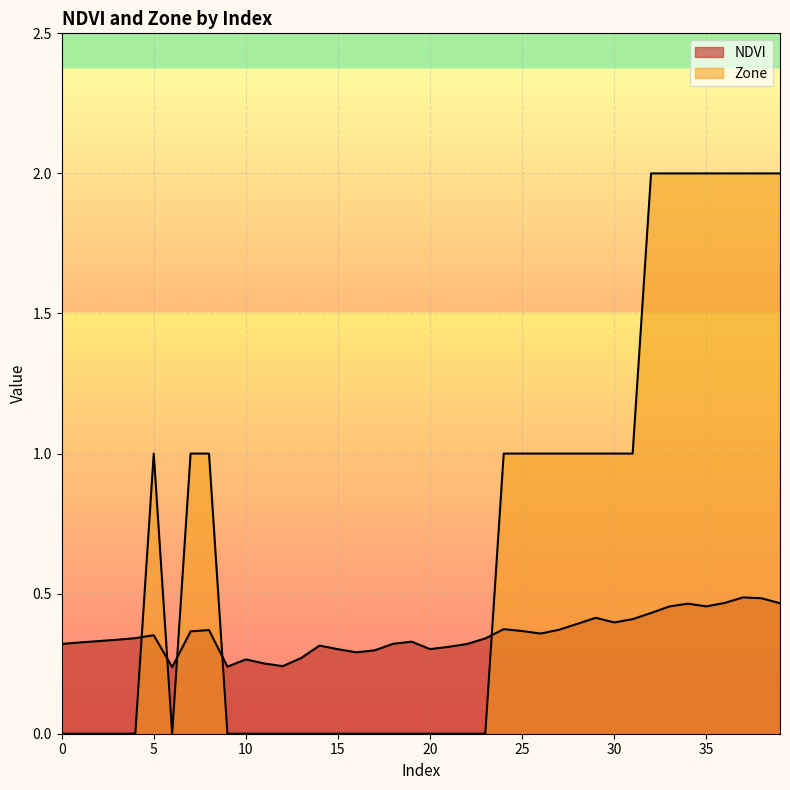

Reading right to left, transcribe all the data shown in this chart.

NDVI: 0.5	0.5	0.5	0.5	0.5	0.5	0.5	0.4	0.4	0.4	0.4	0.4	0.4	0.4	0.4	0.4	0.3	0.3	0.3	0.3	0.3	0.3	0.3	0.3	0.3	0.3	0.3	0.2	0.3	0.3	0.2	0.4	0.4	0.2	0.4	0.3	0.3	0.3	0.3	0.3
Zone: 2.0	2.0	2.0	2.0	2.0	2.0	2.0	2.0	1.0	1.0	1.0	1.0	1.0	1.0	1.0	1.0	0.0	0.0	0.0	0.0	0.0	0.0	0.0	0.0	0.0	0.0	0.0	0.0	0.0	0.0	0.0	1.0	1.0	0.0	1.0	0.0	0.0	0.0	0.0	0.0